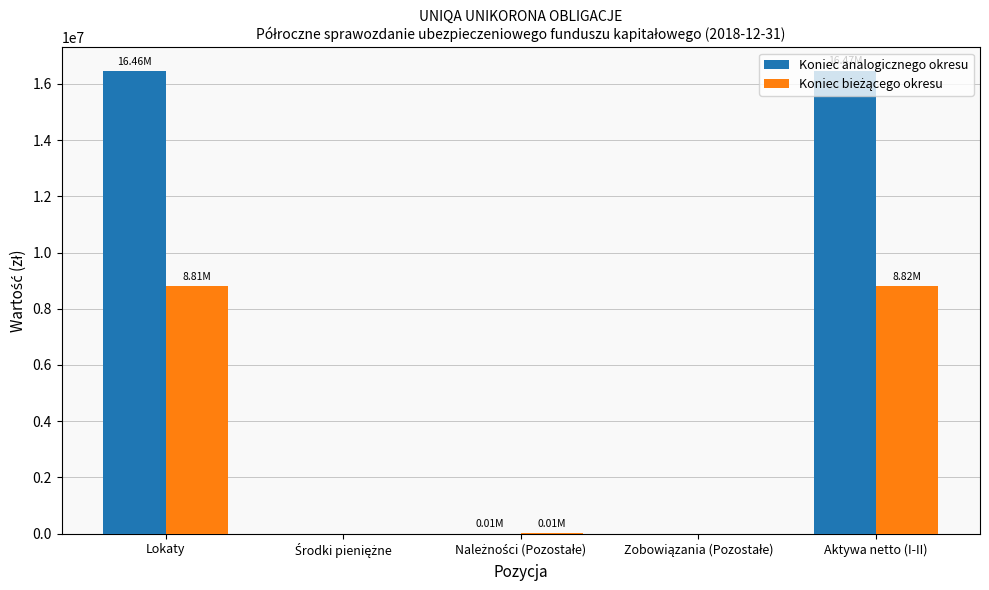

What is the total value across all series at Lokaty?

25269130.2